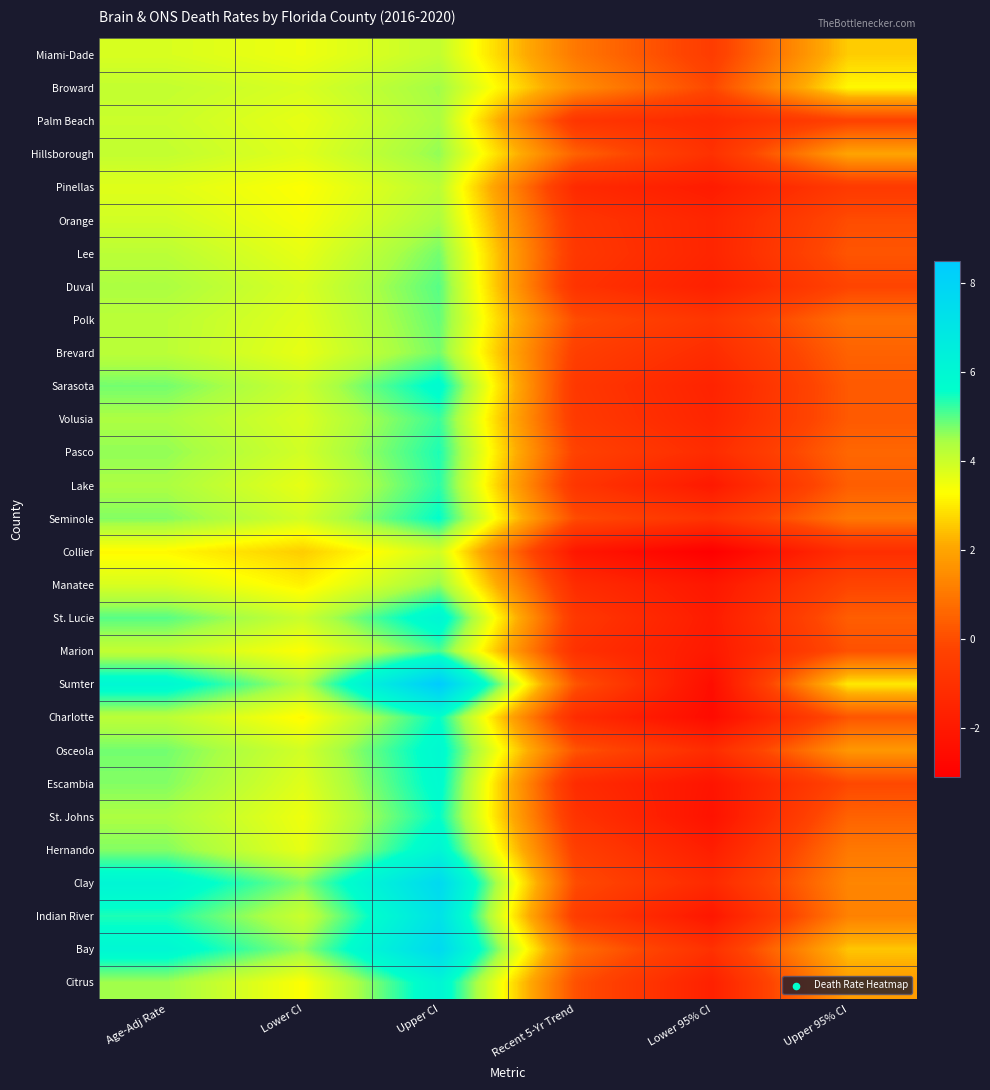

At which category does the chart reach its minimum across all series?

Lower 95% CI